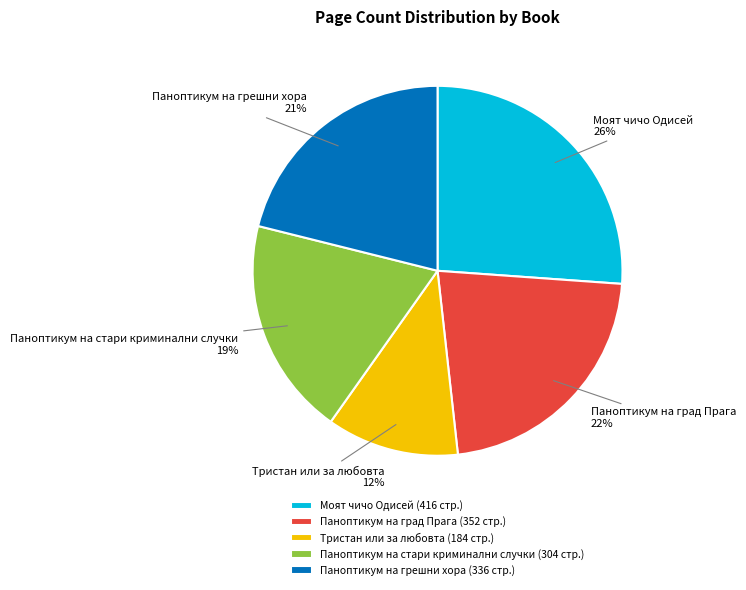

The Моят чичо Одисей slice represents 26% of the pie. True or false?

True